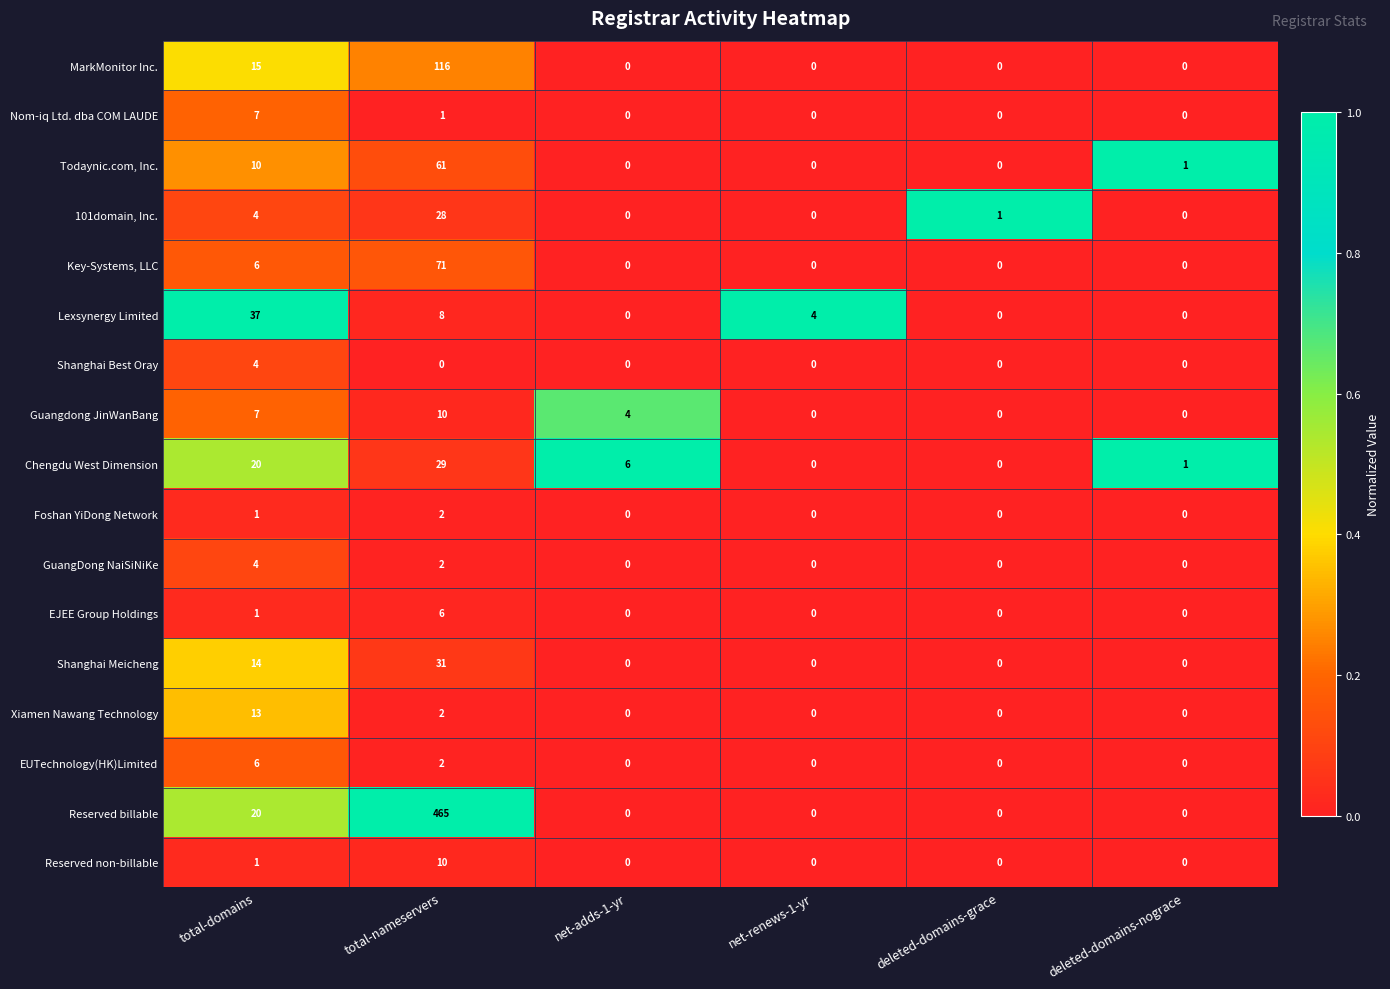

True or false: GuangDong NaiSiNiKe has a value of -1 at net-adds-1-yr.

False